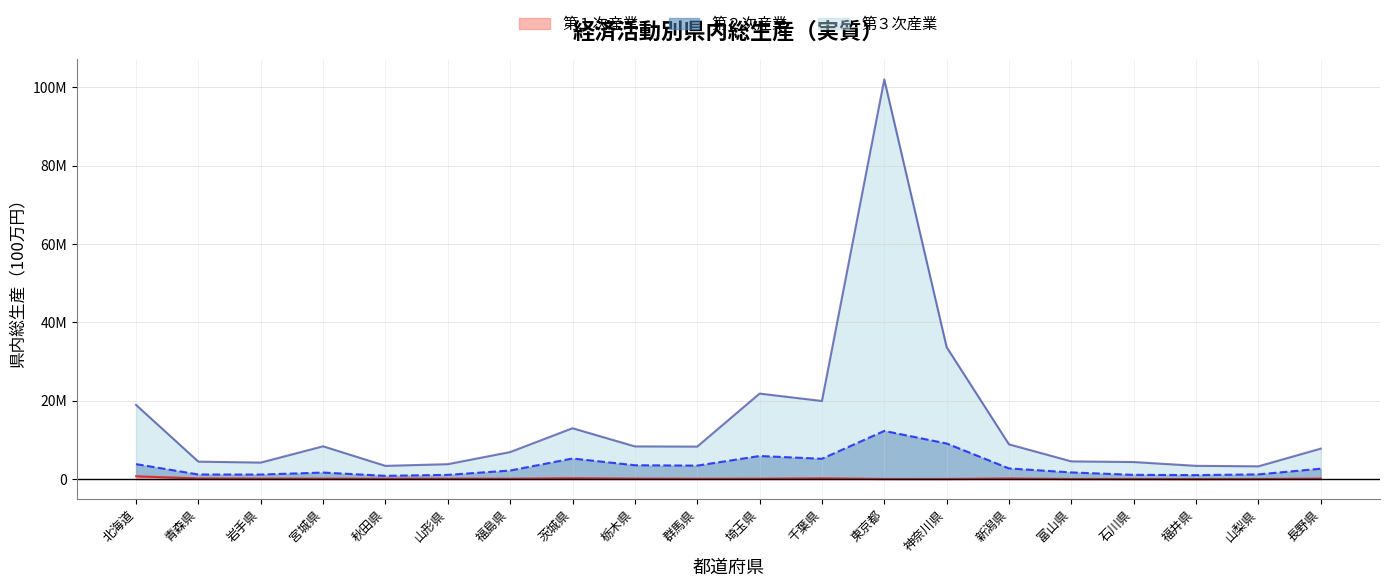

How many lines are shown in the chart?

3